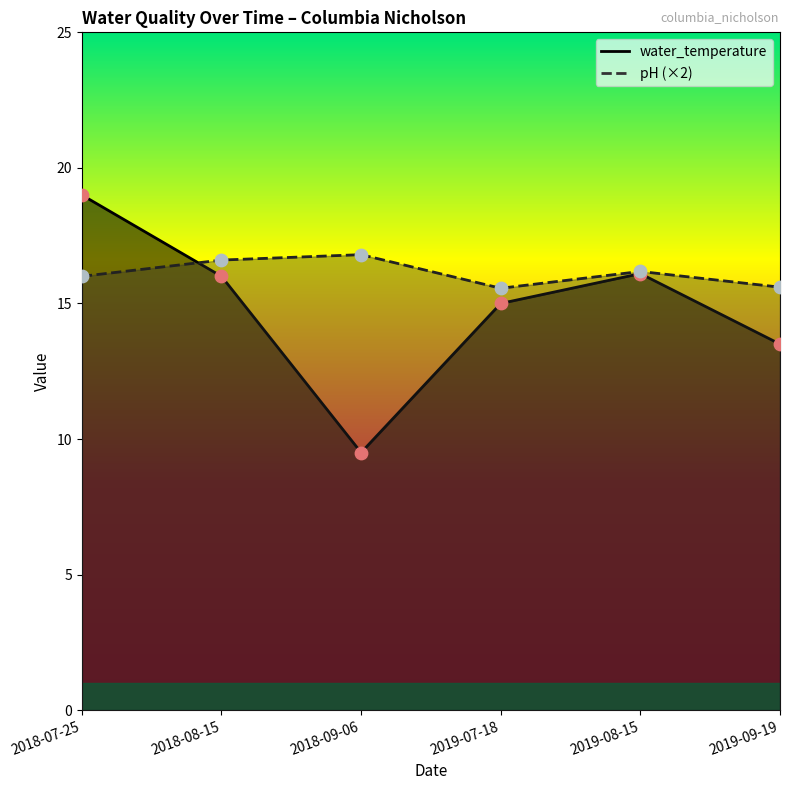

What are all the series names shown in the legend?

water_temperature, pH